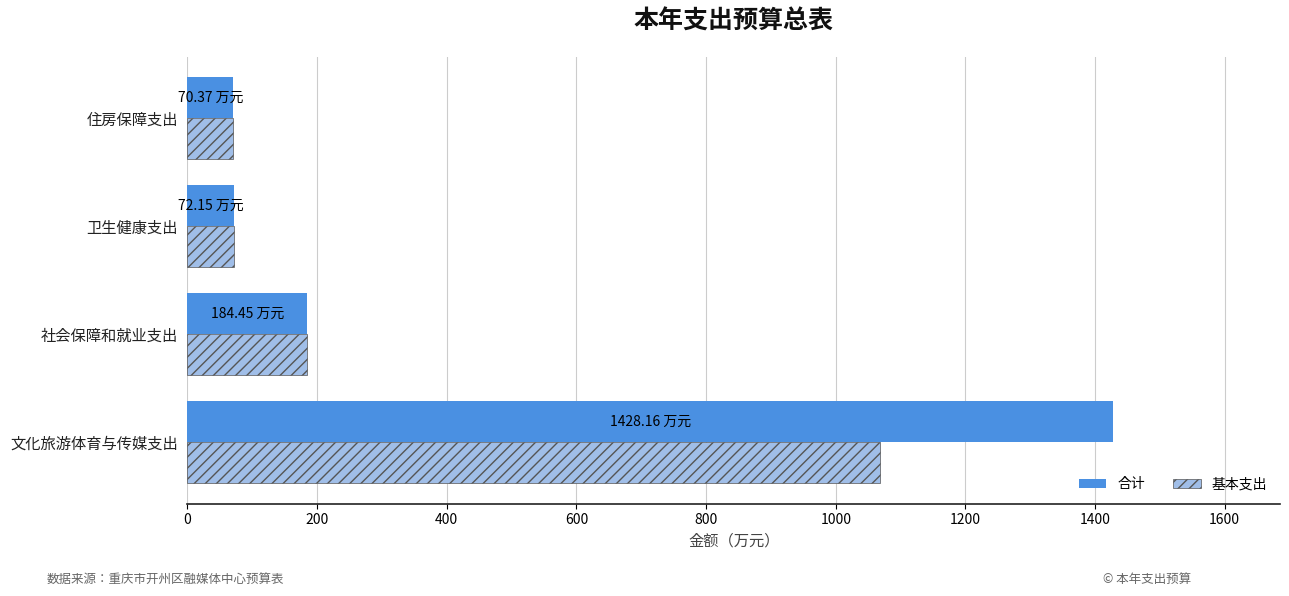

What is the difference between the 合计 values at 文化旅游体育与传媒支出 and 社会保障和就业支出?

1243.7